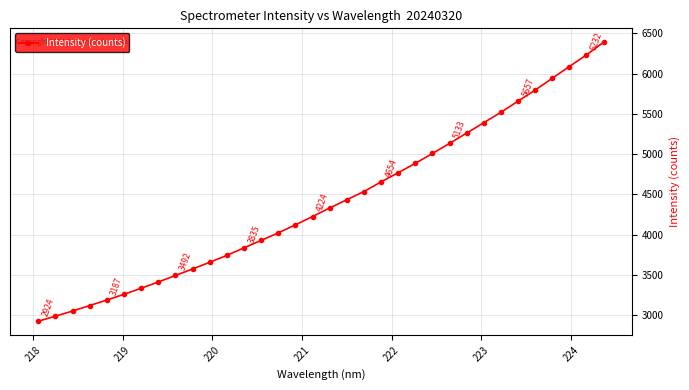

What is the difference between the maximum and minimum values?

3465.5